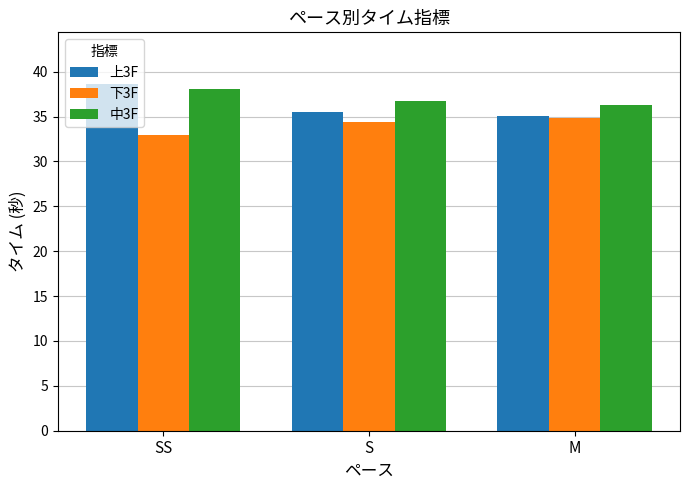

Which series has the largest total across all categories?

中3F